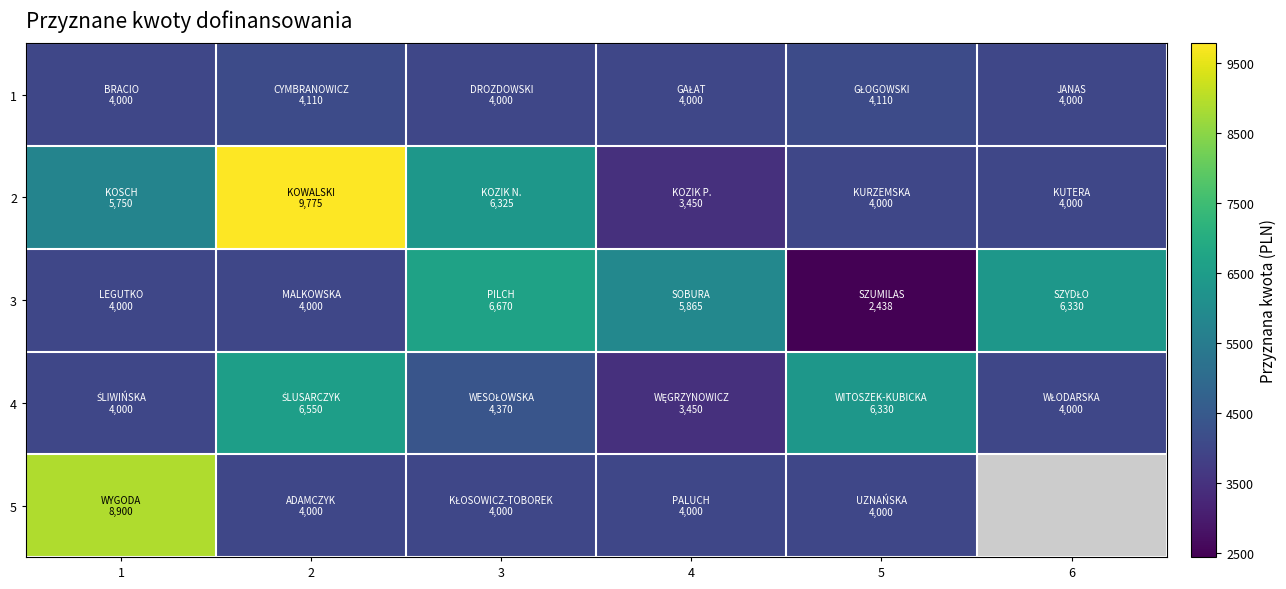

List the series in order of their peak value, lowest first.

1, 4, 3, 5, 2